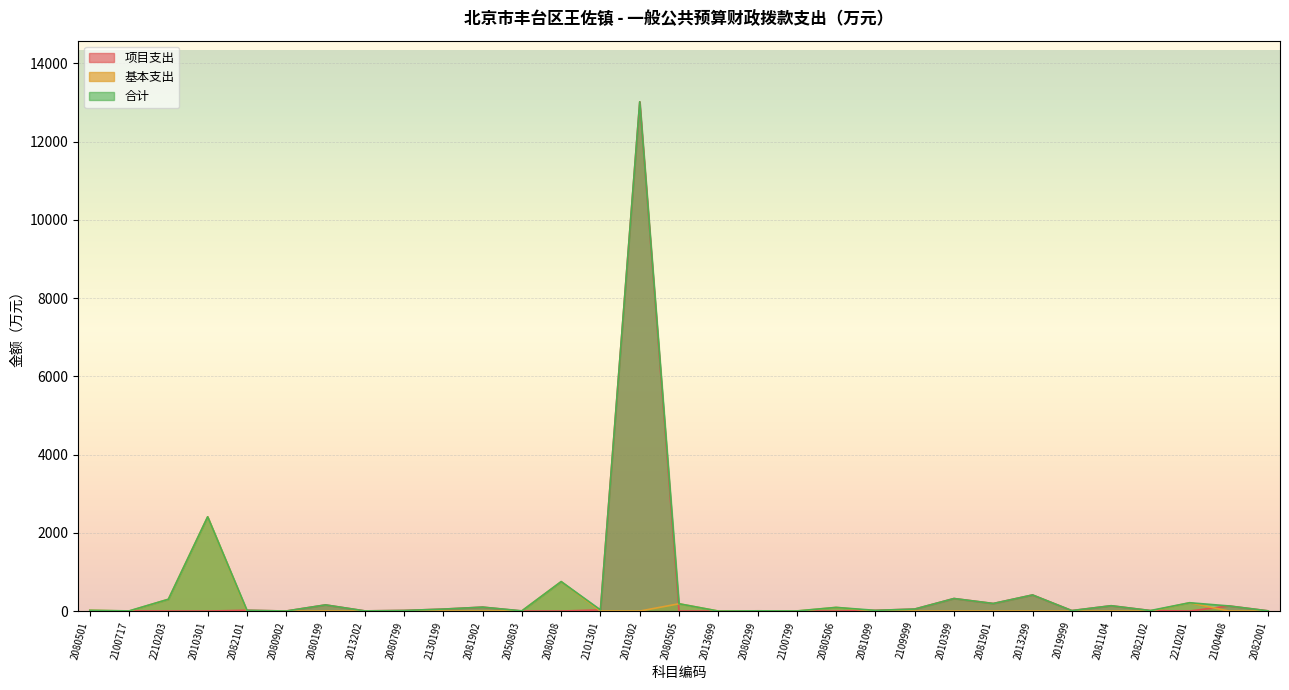

Reading left to right, what are all the values shown in this chart?

合计: 2080501=19.4	2100717=4.0	2210203=301.5	2010301=2409.1	2082101=20.0	2080902=1.4	2080199=157.3	2013202=4.6	2080799=15.5	2130199=50.0	2081902=100.5	2050803=5.4	2080208=752.9	2101301=30.0	2010302=13015.7	2080505=186.6	2013699=0.2	2080299=6.2	2100799=3.6	2080506=93.3	2081099=18.3	2109999=51.1	2010399=320.6	2081901=193.7	2013299=411.7	2019999=12.0	2081104=136.3	2082102=13.0	2210201=212.9	2100408=130.9	2082001=5.0
基本支出: 2080501=19.4	2100717=0.0	2210203=301.5	2010301=2409.1	2082101=0.0	2080902=0.0	2080199=0.0	2013202=0.0	2080799=0.0	2130199=0.0	2081902=0.0	2050803=5.4	2080208=752.9	2101301=0.0	2010302=0.0	2080505=186.6	2013699=0.0	2080299=0.0	2100799=0.0	2080506=93.3	2081099=0.0	2109999=0.0	2010399=0.0	2081901=0.0	2013299=0.0	2019999=0.0	2081104=0.0	2082102=0.0	2210201=212.9	2100408=0.0	2082001=0.0
项目支出: 2080501=0.0	2100717=4.0	2210203=0.0	2010301=0.0	2082101=20.0	2080902=1.4	2080199=157.3	2013202=4.6	2080799=15.5	2130199=50.0	2081902=100.5	2050803=0.0	2080208=0.0	2101301=30.0	2010302=13015.7	2080505=0.0	2013699=0.2	2080299=6.2	2100799=3.6	2080506=0.0	2081099=18.3	2109999=51.1	2010399=320.6	2081901=193.7	2013299=411.7	2019999=12.0	2081104=136.3	2082102=13.0	2210201=0.0	2100408=130.9	2082001=5.0